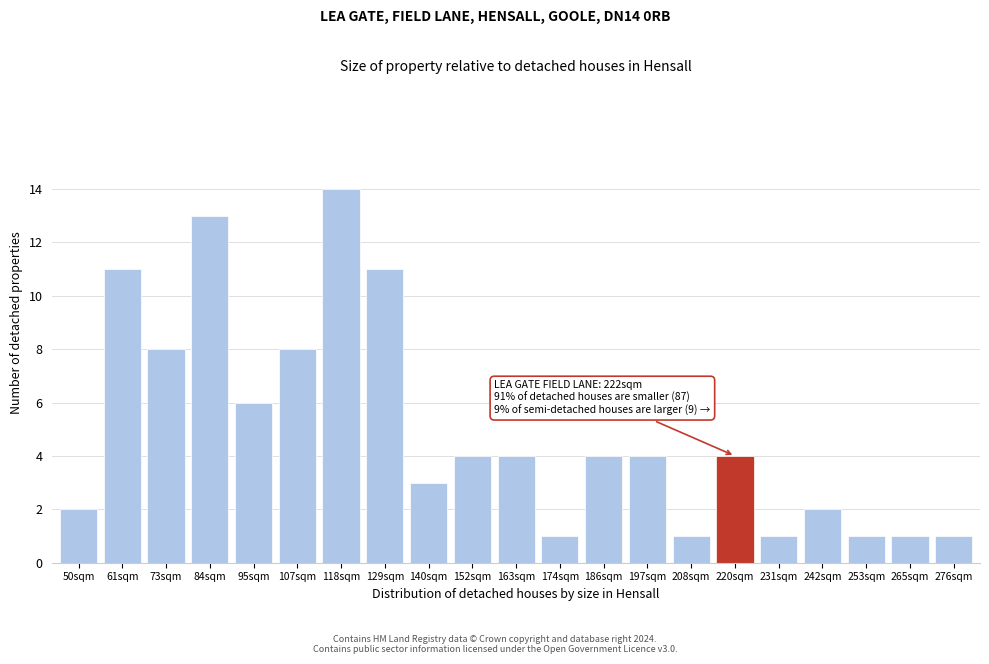

Reading left to right, what are all the values shown in this chart?

50sqm=2	61sqm=11	73sqm=8	84sqm=13	95sqm=6	107sqm=8	118sqm=14	129sqm=11	140sqm=3	152sqm=4	163sqm=4	174sqm=1	186sqm=4	197sqm=4	208sqm=1	220sqm=4	231sqm=1	242sqm=2	253sqm=1	265sqm=1	276sqm=1